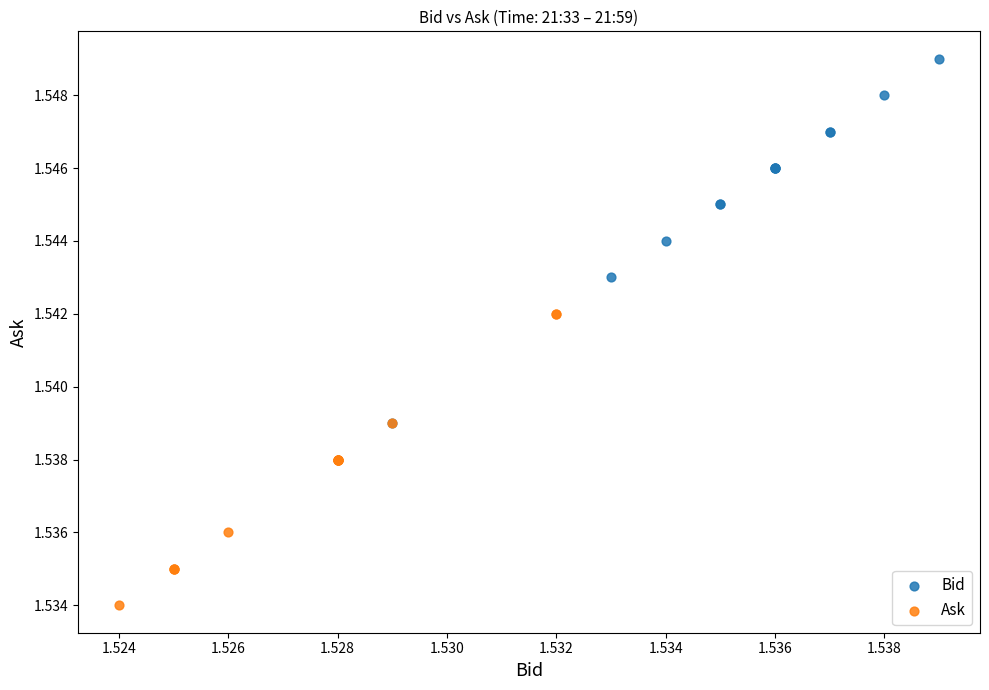

Which series has the widest spread of Y values?

Bid